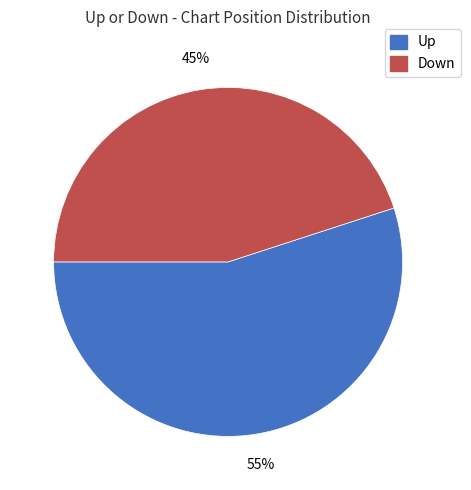

Which slice is the smallest?

Down